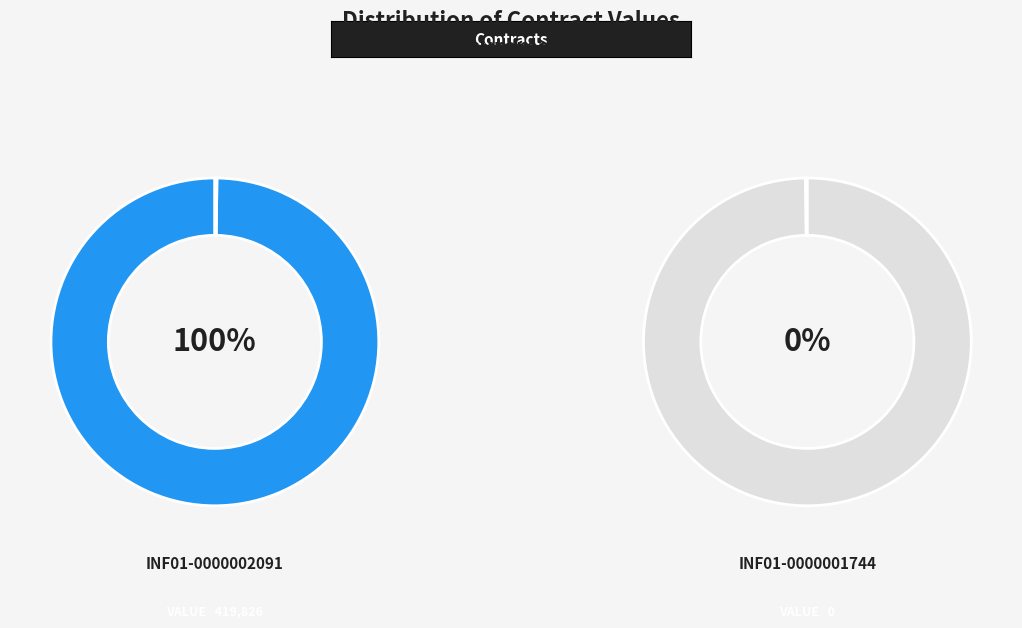

True or false: INF01-0000001744 accounts for 6% of the total.

False